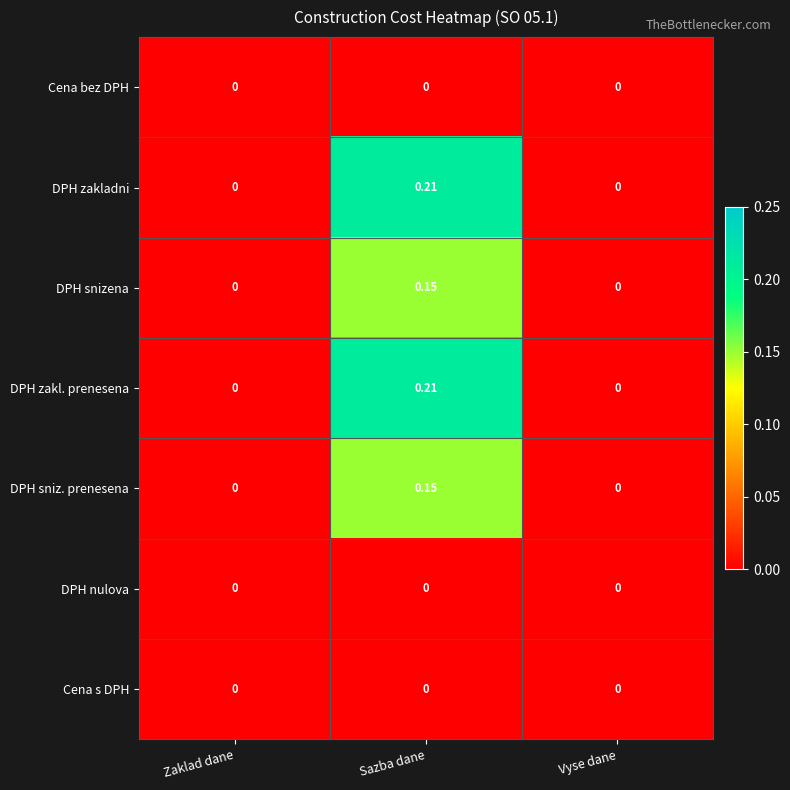

At which category is the sum across all series the highest?

Sazba dane